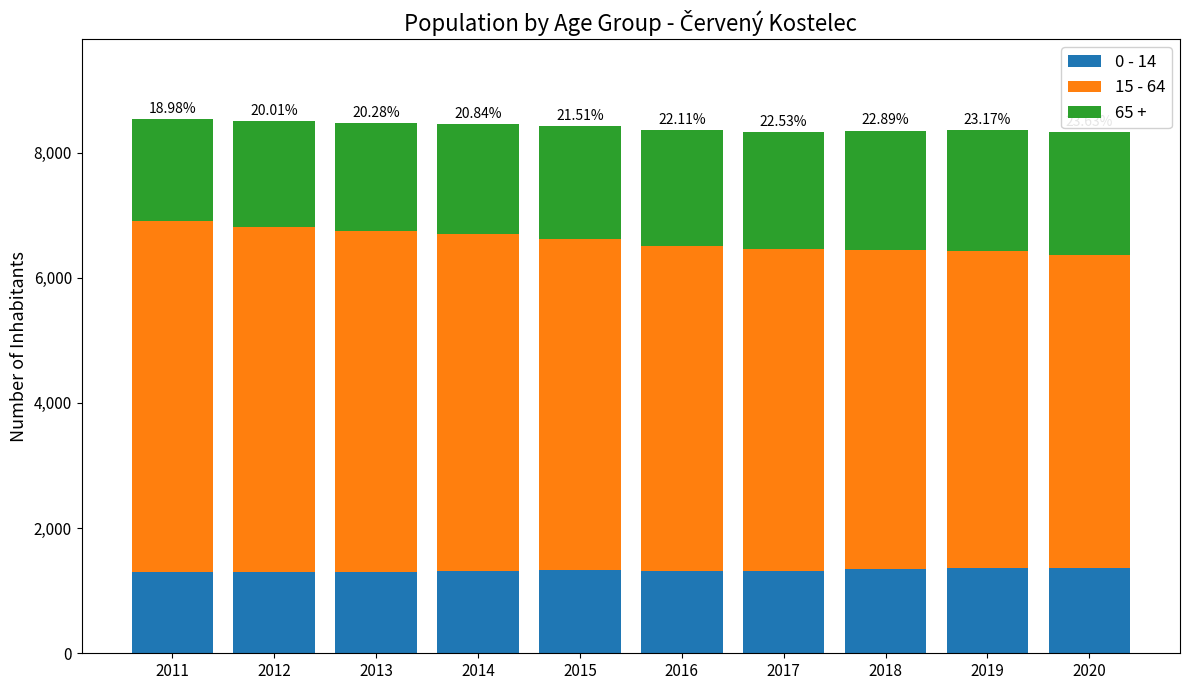

How many data points in 0 - 14 are less than 1319?

5